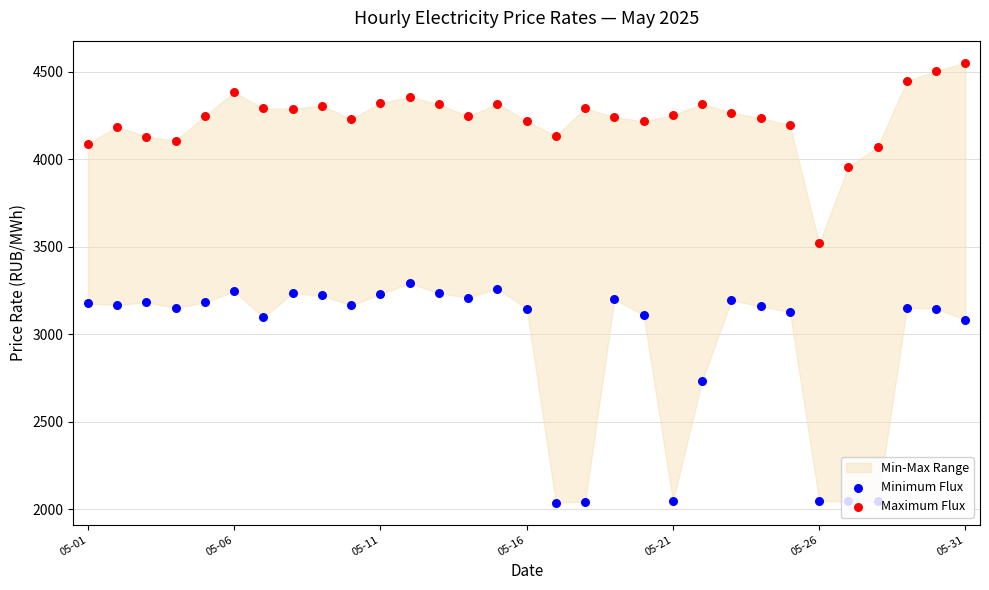

Which series reaches the maximum Y coordinate?

Maximum Flux